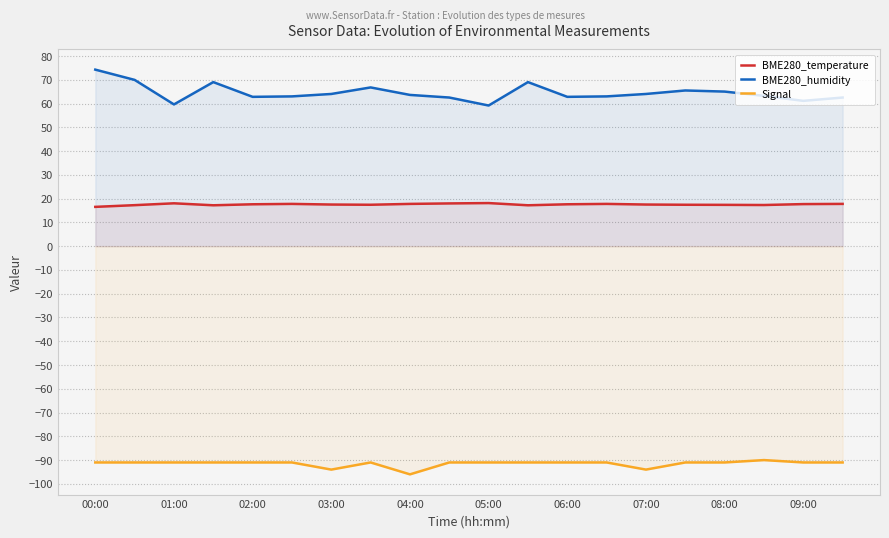

Is the value of BME280_humidity at 08:00 greater than the value of Signal at 07:00?

Yes